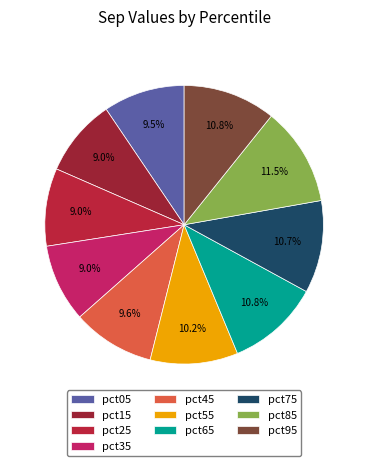

To the nearest percent, what percentage of the pie is pct85?

11%